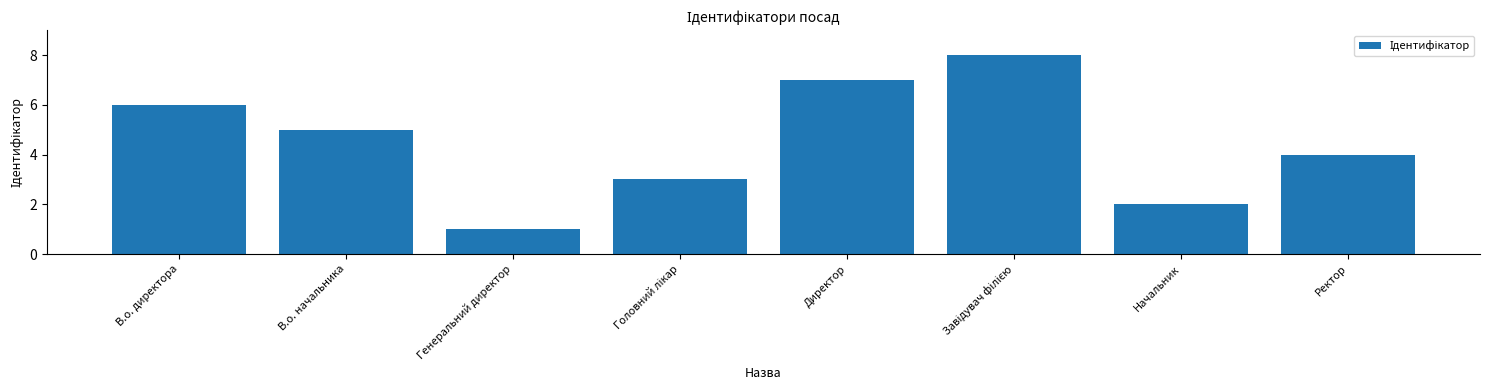

What is the difference between the maximum and minimum values?

7